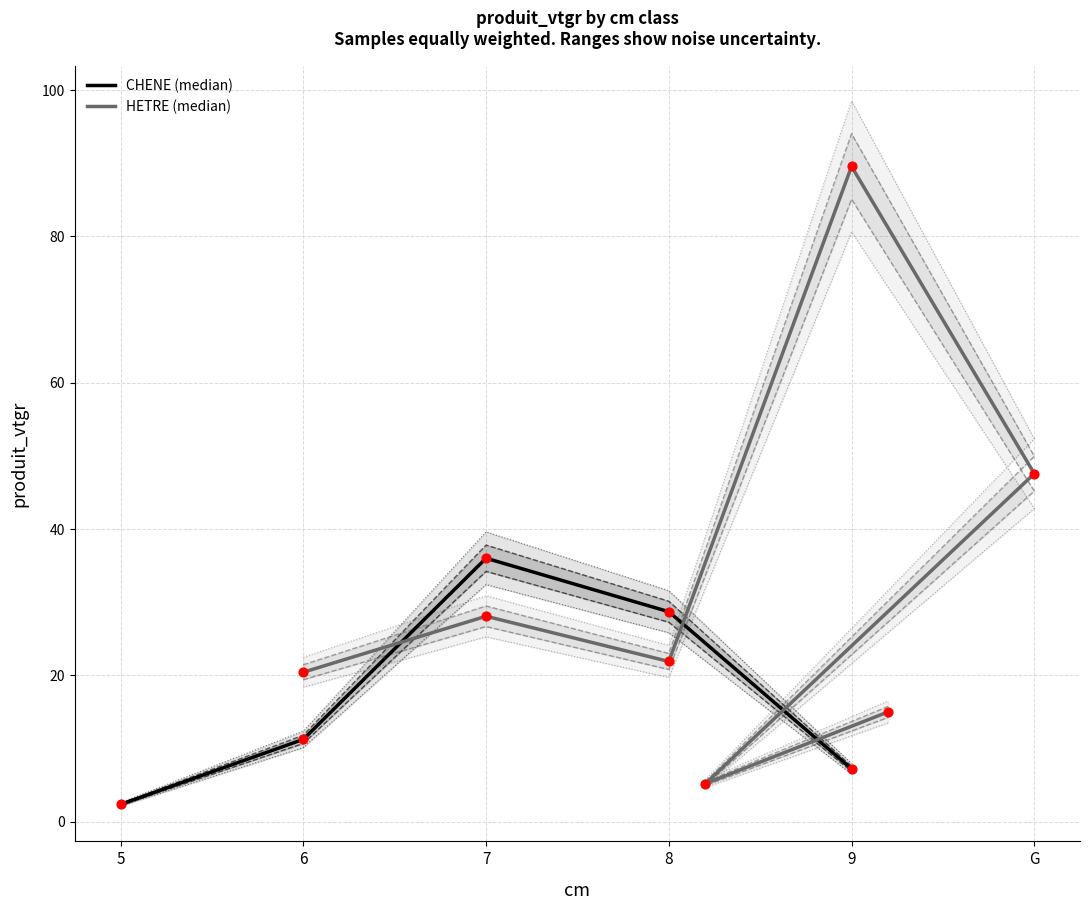

Which series has the largest total across all categories?

HETRE